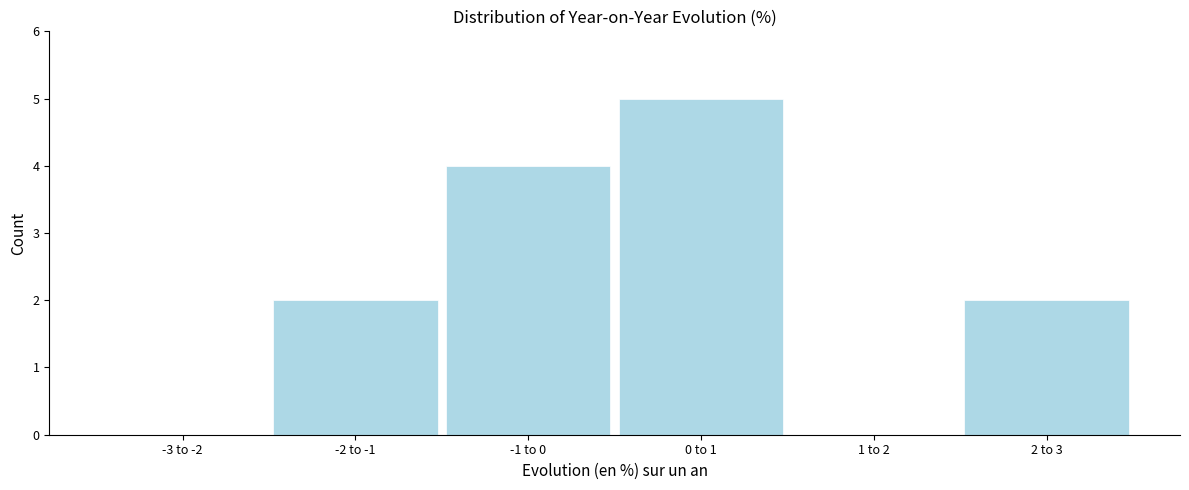

Reading left to right, list all the values displayed in this chart.

-3 to -2=0	-2 to -1=2	-1 to 0=4	0 to 1=5	1 to 2=0	2 to 3=2